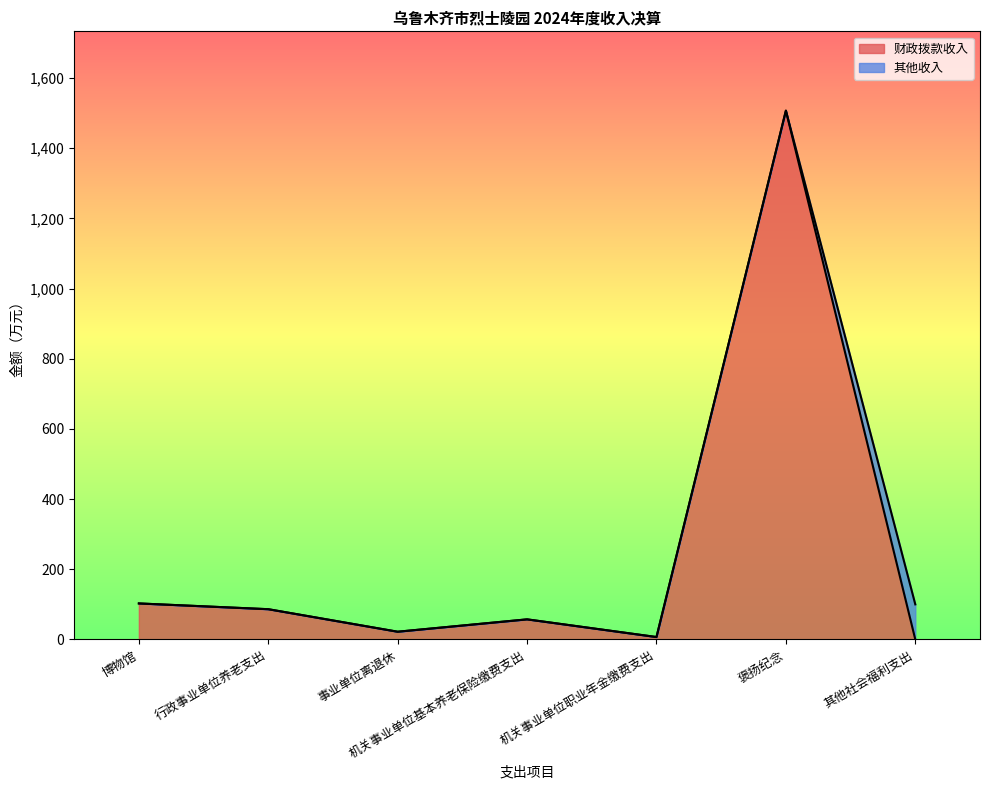

The chart shows a value of 57.3 at 机关事业单位基本养老保险缴费支出. True or false?

True